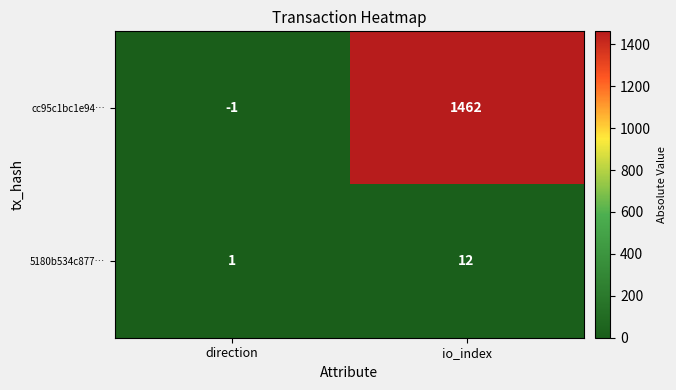

What is the sum of the 5180b534c877… values at direction and io_index?

13